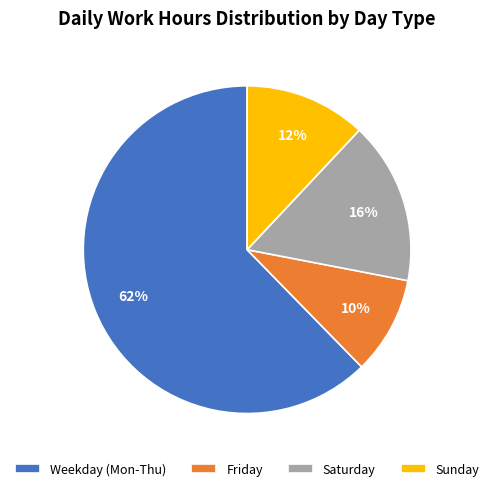

Is Weekday (Mon-Thu) the majority of the pie?

Yes